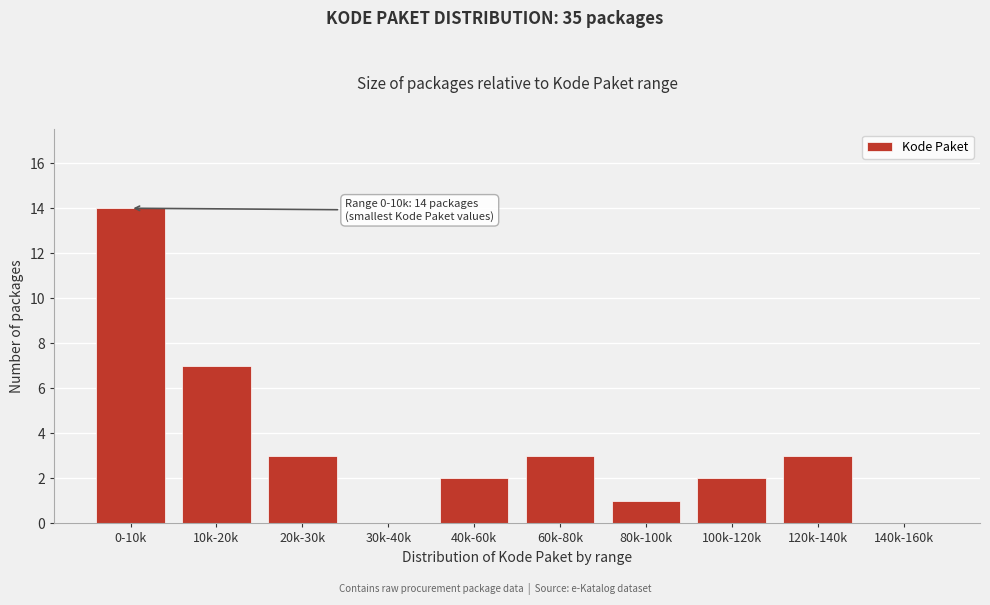

Reading left to right, list all the values displayed in this chart.

0-10k=14	10k-20k=7	20k-30k=3	30k-40k=0	40k-60k=2	60k-80k=3	80k-100k=1	100k-120k=2	120k-140k=3	140k-160k=0